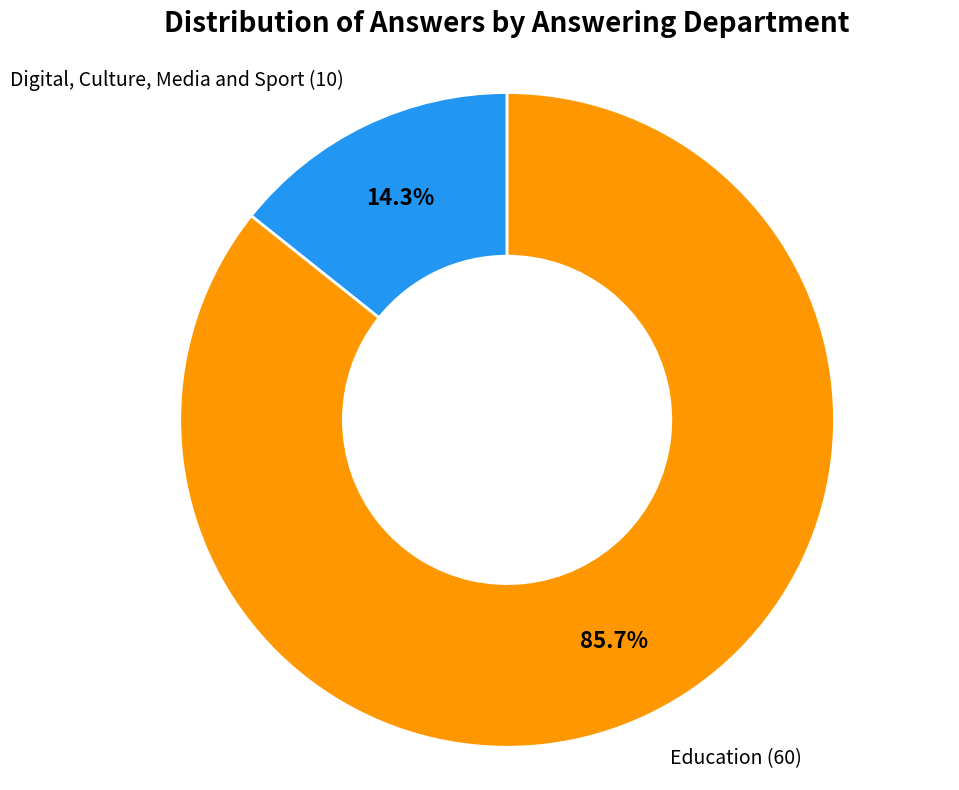

How much of the chart is everything except Education (60)?

14.3%